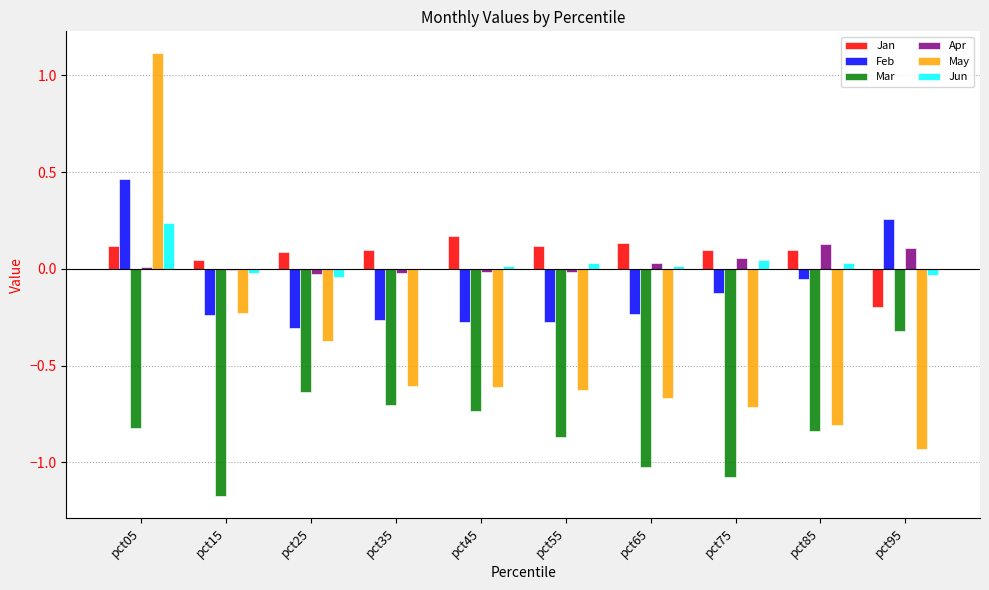

Which label corresponds to the largest value in the chart?

pct05